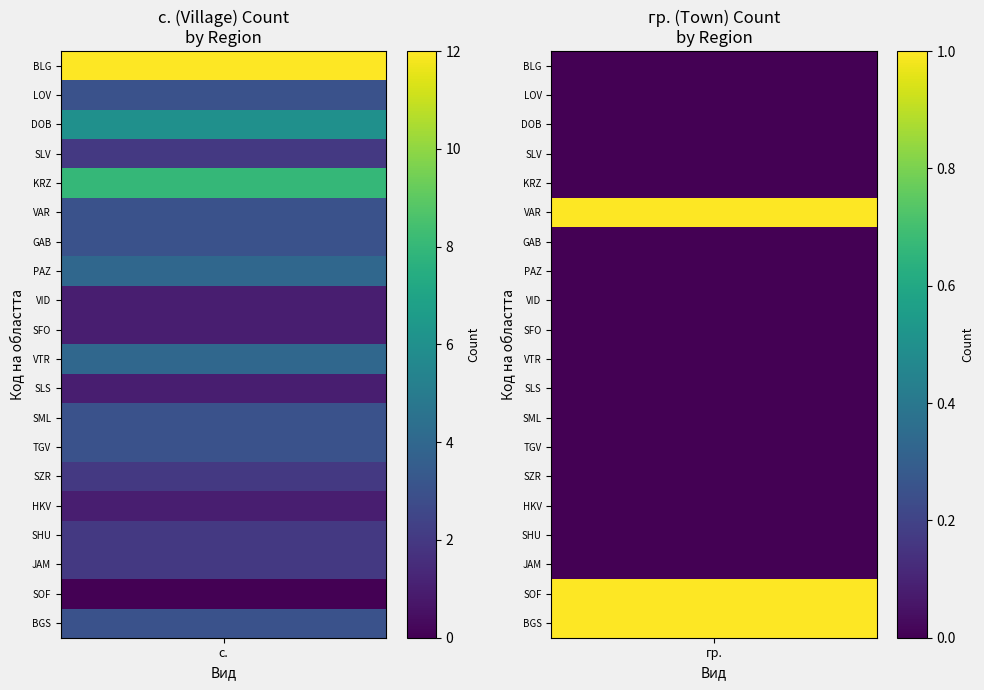

What is the average value of the с. series?

3